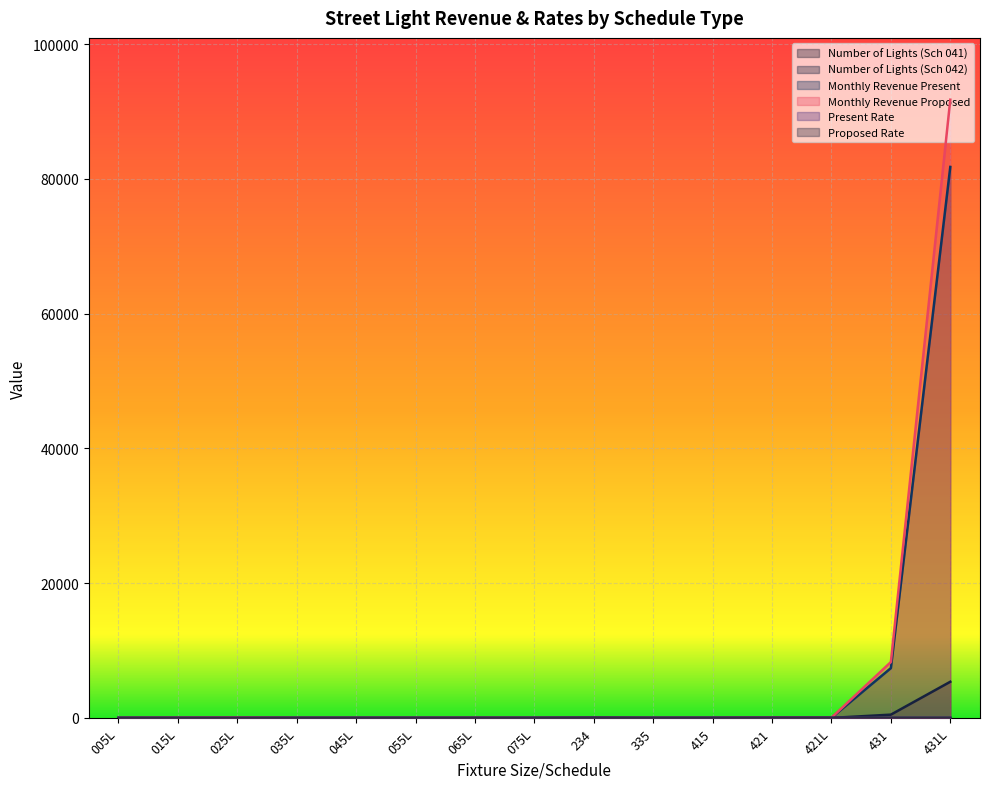

Which series has the widest spread of values?

Monthly Revenue Proposed